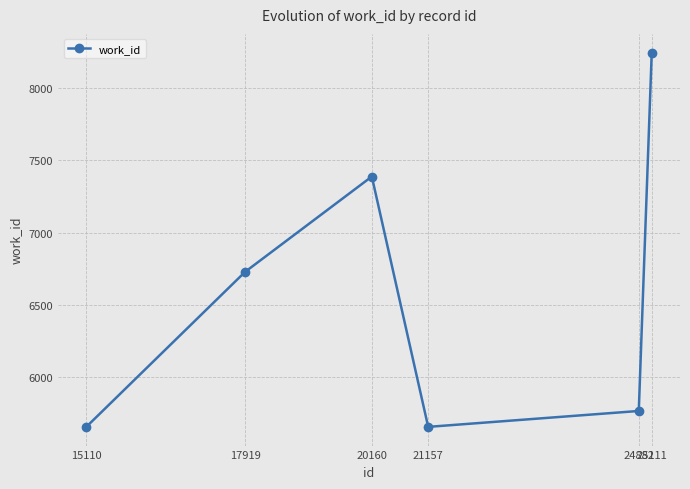

Which category has the highest value across all series?

25111